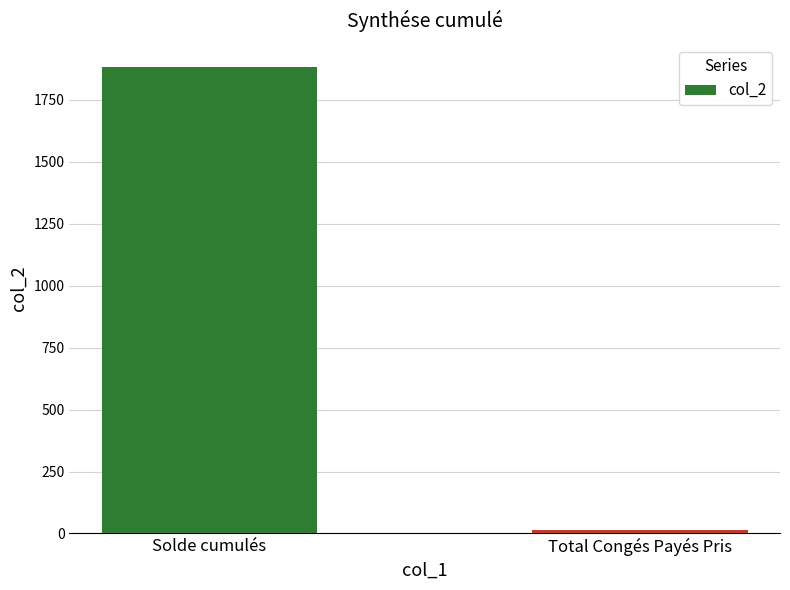

Reading left to right, what are all the values shown in this chart?

Solde cumulés=1881.7	Total Congés Payés Pris=15.0